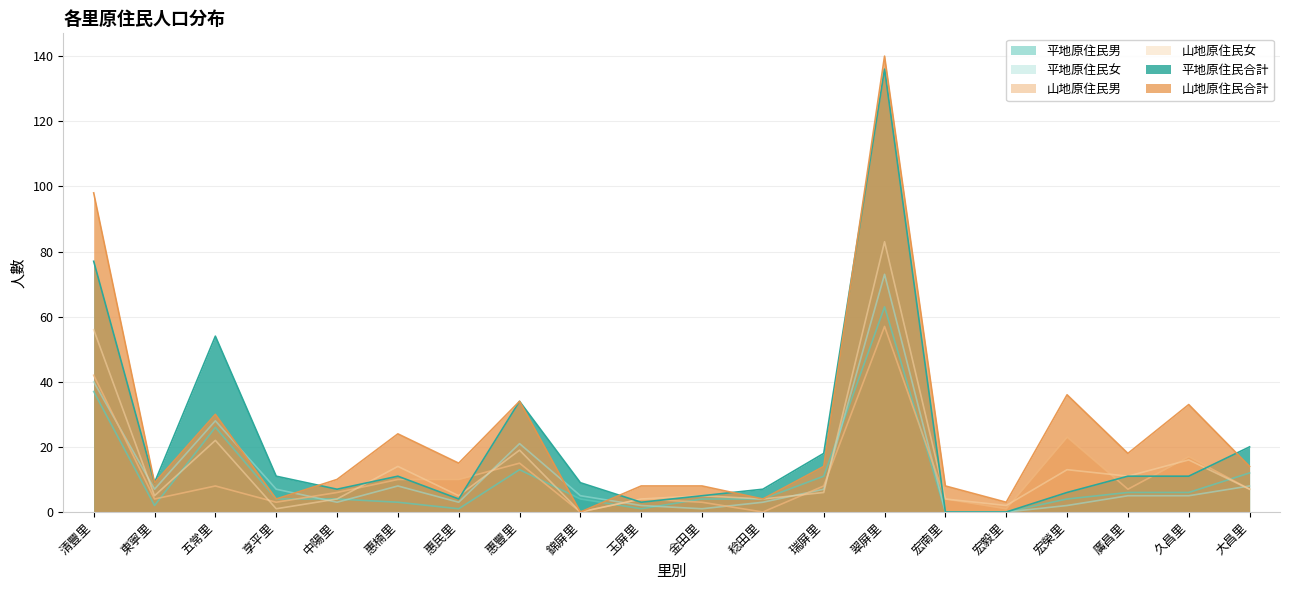

What is the difference between the maximum and minimum values in the 平地原住民合計 series?

136